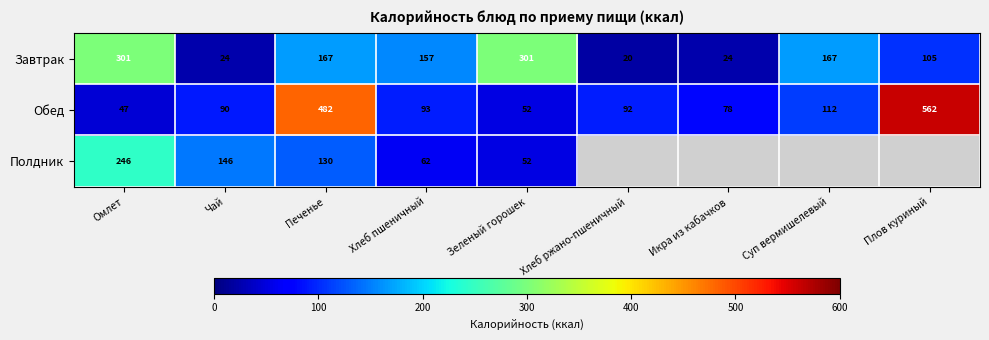

At which label is Обед closest to 304?

Печенье